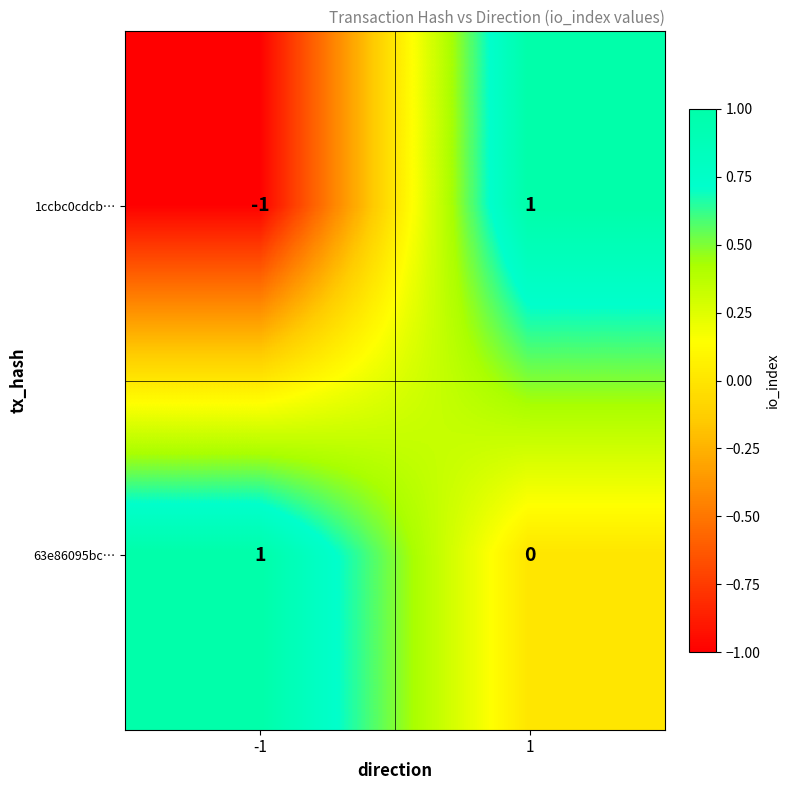

The value of 1ccbc0cdcb… at 1 is 2. True or false?

False